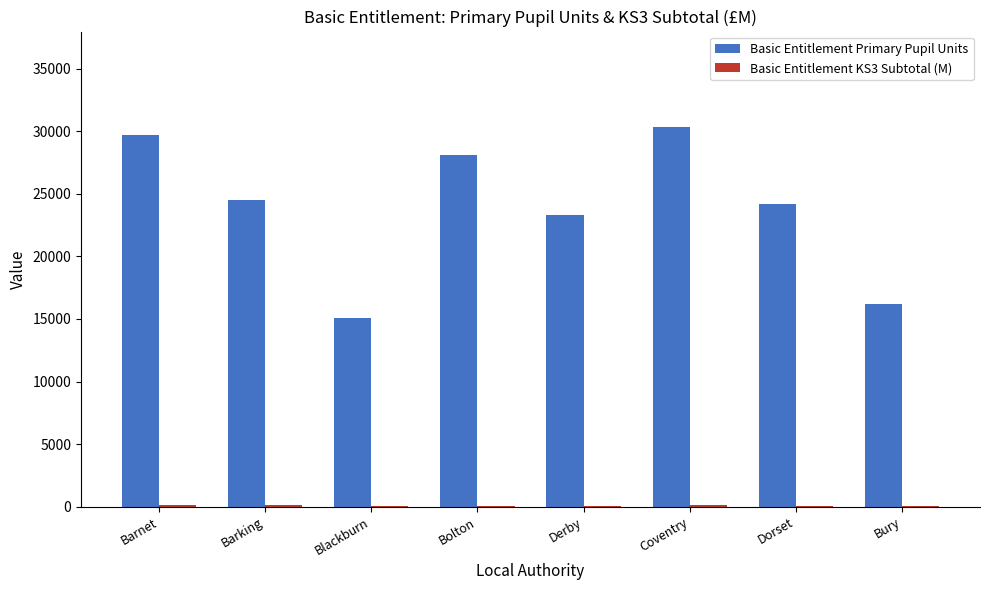

How many categories are shown in the chart?

8